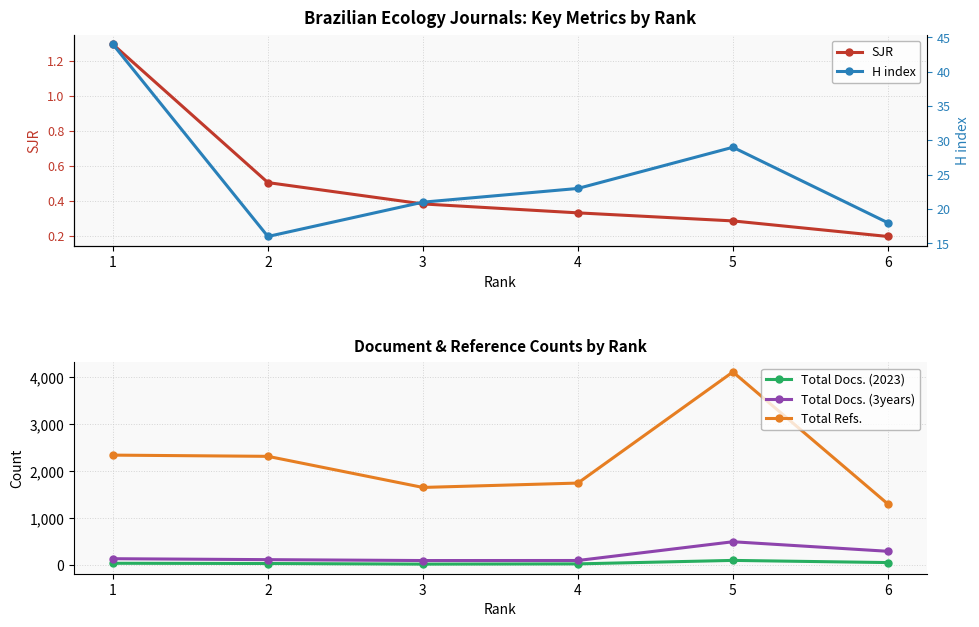

Reading right to left, transcribe all the data shown in this chart.

SJR: 0.2	0.3	0.3	0.4	0.5	1.3
Total Docs. (2023): 58.0	104.0	30.0	25.0	38.0	43.0
Total Docs. (3years): 298.0	501.0	102.0	101.0	120.0	140.0
Total Refs.: 1304.0	4115.0	1750.0	1657.0	2319.0	2345.0
H index: 18.0	29.0	23.0	21.0	16.0	44.0